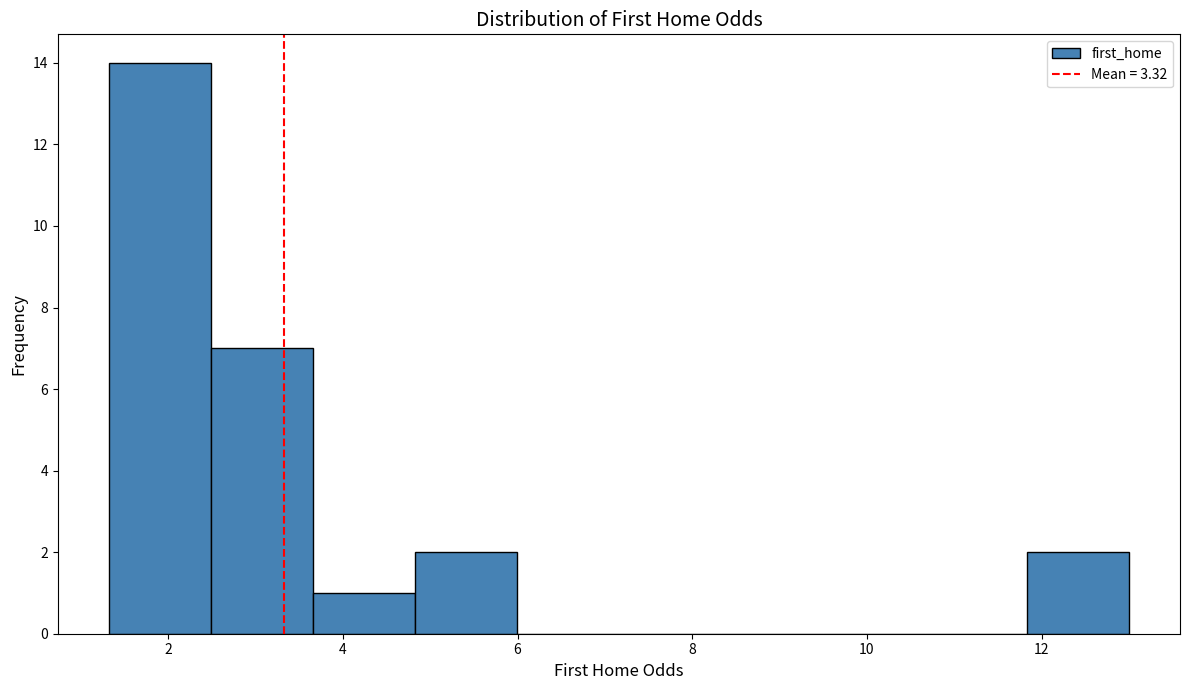

Reading left to right, list every bar in this chart as the range it spans on the x-axis followed by its height. Neither the bar edges nor the heights are printed on the chart, so give them approximately, as read against the axes.

1.4 to 2.4: 14
2.4 to 3.6: 7
3.6 to 4.8: 1
4.8 to 6.0: 2
6.0 to 7.2: 0
7.2 to 8.4: 0
8.4 to 9.4: 0
9.4 to 10.6: 0
10.6 to 11.8: 0
11.8 to 13.0: 2